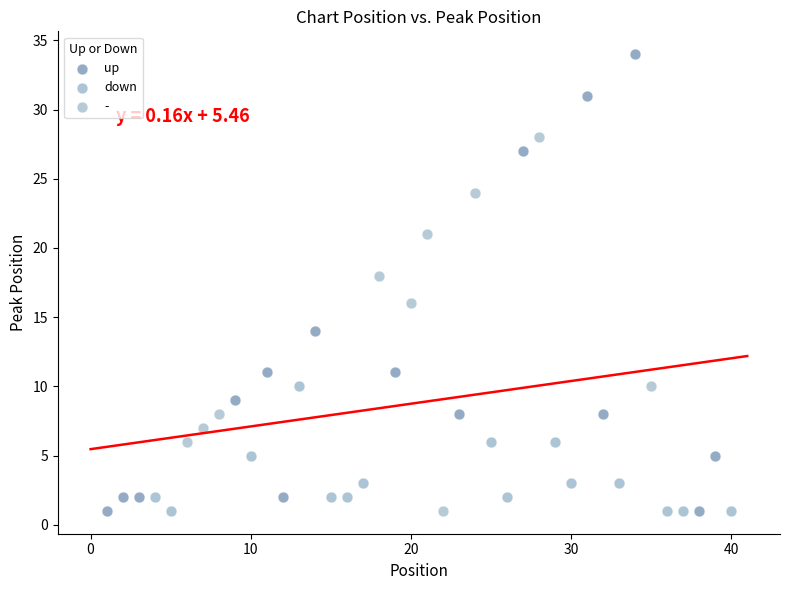

Which series has the largest Y range (max minus min)?

up